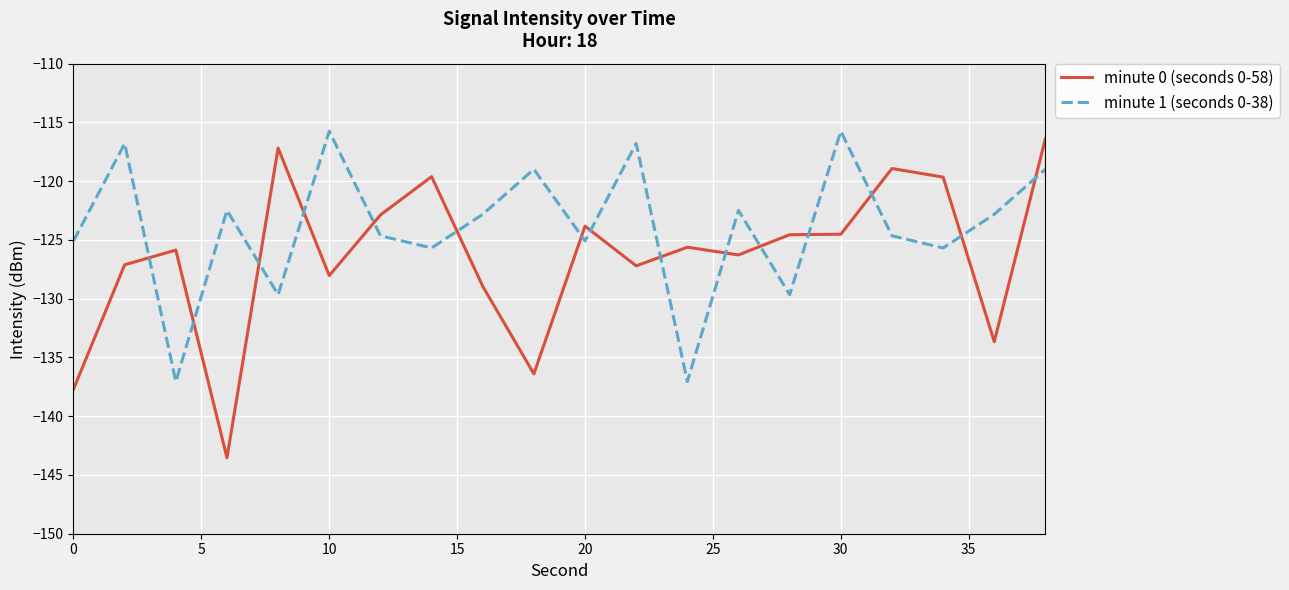

How many intersections are there between minute 0 (seconds 0-58) and minute 1 (seconds 0-38)?

15